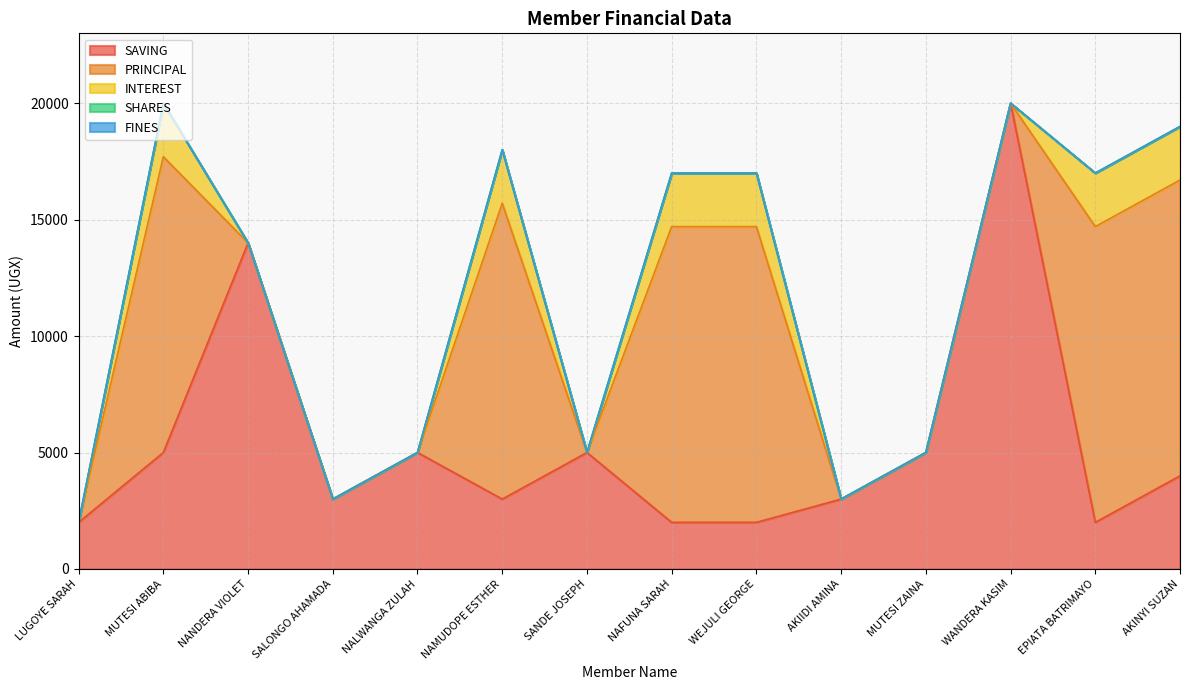

Reading right to left, what are all the values shown in this chart?

SAVING: AKINYI SUZAN=4000	EPIATA BATRIMAYO=2000	WANDERA KASIM=20000	MUTESI ZAINA=5000	AKIIDI AMINA=3000	WEJULI GEORGE=2000	NAFUNA SARAH=2000	SANDE JOSEPH=5000	NAMUDOPE ESTHER=3000	NALWANGA ZULAH=5000	SALONGO AHAMADA=3000	NANDERA VIOLET=14000	MUTESI ABIBA=5000	LUGOYE SARAH=2000
PRINCIPAL: AKINYI SUZAN=12700	EPIATA BATRIMAYO=12700	WANDERA KASIM=0	MUTESI ZAINA=0	AKIIDI AMINA=0	WEJULI GEORGE=12700	NAFUNA SARAH=12700	SANDE JOSEPH=0	NAMUDOPE ESTHER=12700	NALWANGA ZULAH=0	SALONGO AHAMADA=0	NANDERA VIOLET=0	MUTESI ABIBA=12700	LUGOYE SARAH=0
INTEREST: AKINYI SUZAN=2300	EPIATA BATRIMAYO=2300	WANDERA KASIM=0	MUTESI ZAINA=0	AKIIDI AMINA=0	WEJULI GEORGE=2300	NAFUNA SARAH=2300	SANDE JOSEPH=0	NAMUDOPE ESTHER=2300	NALWANGA ZULAH=0	SALONGO AHAMADA=0	NANDERA VIOLET=0	MUTESI ABIBA=2300	LUGOYE SARAH=0
SHARES: AKINYI SUZAN=0	EPIATA BATRIMAYO=0	WANDERA KASIM=0	MUTESI ZAINA=0	AKIIDI AMINA=0	WEJULI GEORGE=0	NAFUNA SARAH=0	SANDE JOSEPH=0	NAMUDOPE ESTHER=0	NALWANGA ZULAH=0	SALONGO AHAMADA=0	NANDERA VIOLET=0	MUTESI ABIBA=0	LUGOYE SARAH=0
FINES: AKINYI SUZAN=0	EPIATA BATRIMAYO=0	WANDERA KASIM=0	MUTESI ZAINA=0	AKIIDI AMINA=0	WEJULI GEORGE=0	NAFUNA SARAH=0	SANDE JOSEPH=0	NAMUDOPE ESTHER=0	NALWANGA ZULAH=0	SALONGO AHAMADA=0	NANDERA VIOLET=0	MUTESI ABIBA=0	LUGOYE SARAH=0